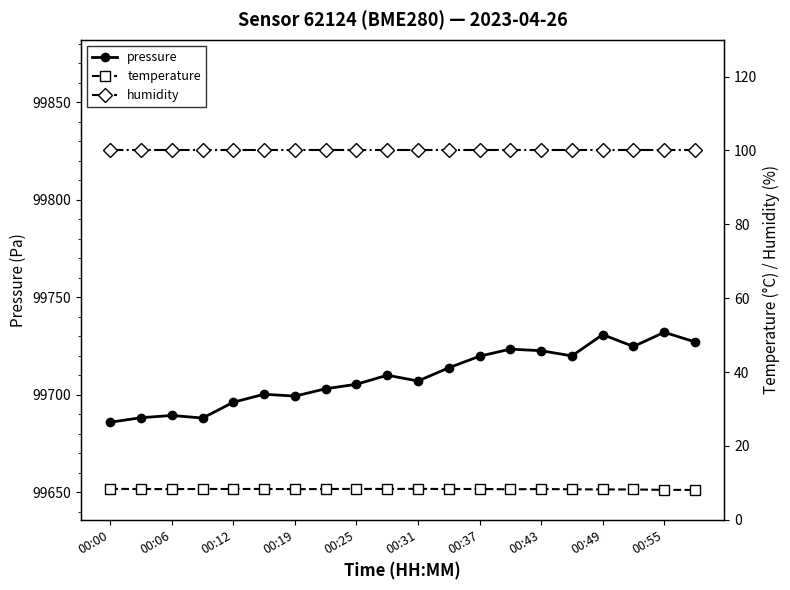

True or false: pressure and temperature cross at least once.

False